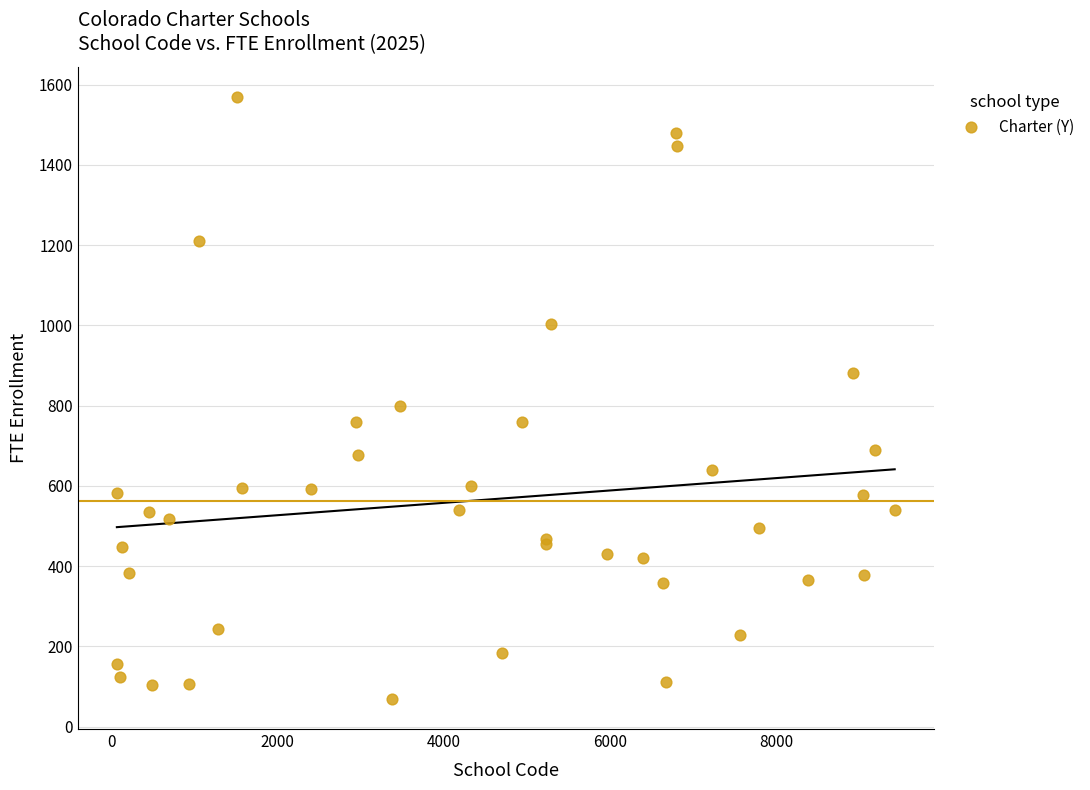

What Y value in the scatter plot is closest to 819?

800.0